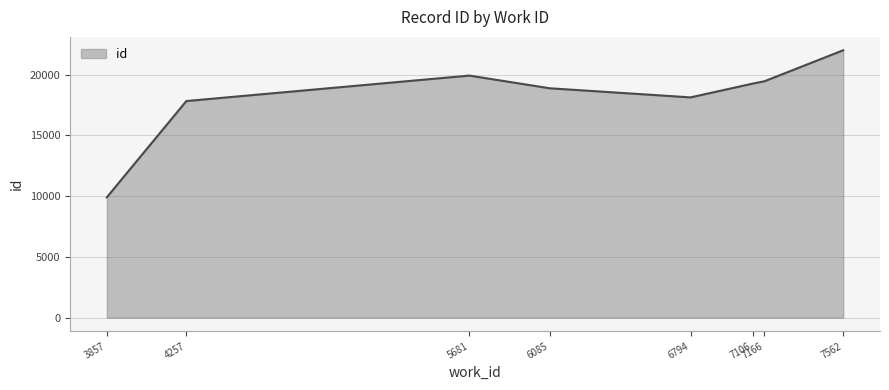

The chart shows a value of 29747 at 7166. True or false?

False